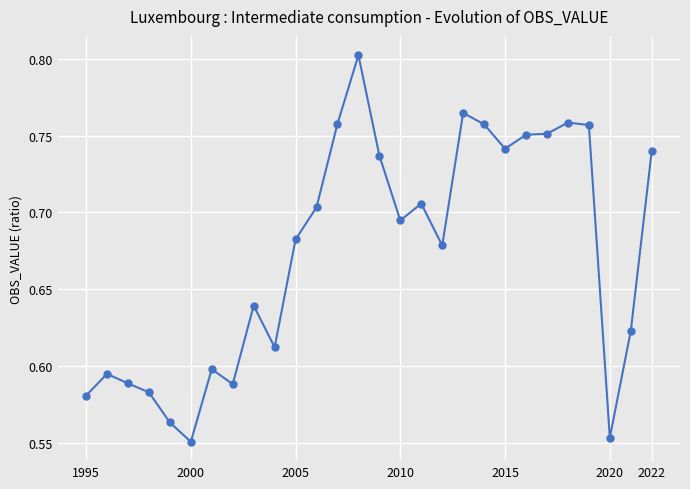

What is the difference between the maximum and minimum values?

0.3